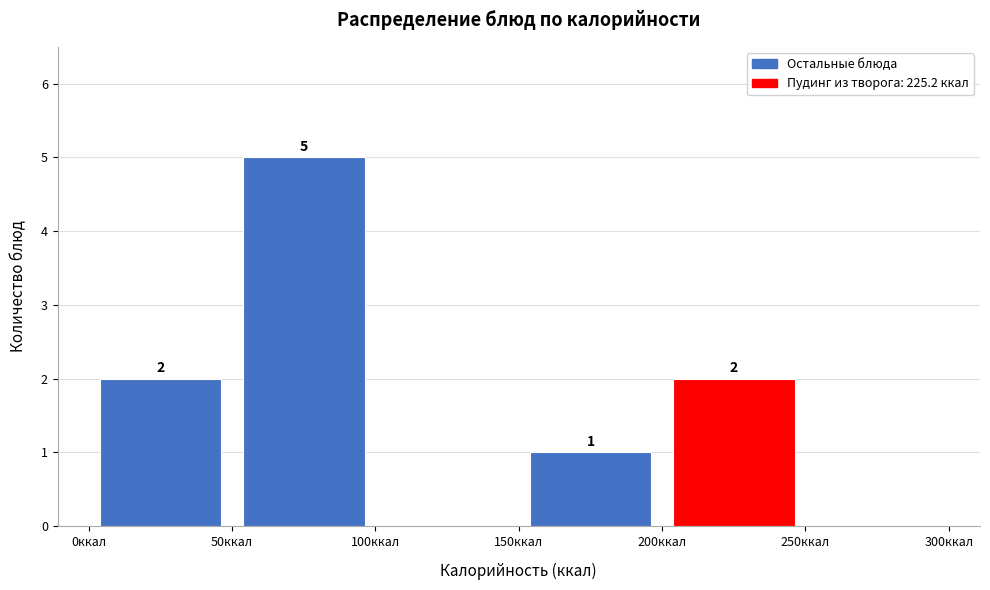

Which range on the x-axis has the tallest bar?

50 to 100